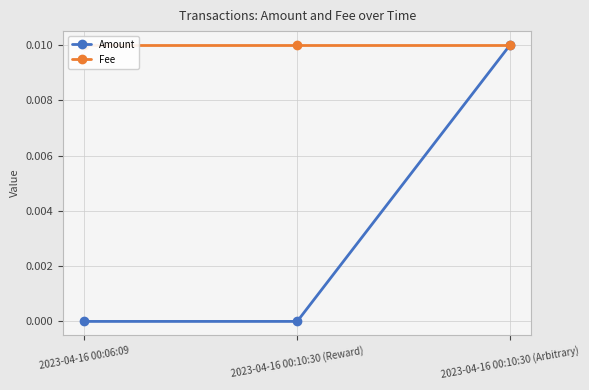

What is the label of the 3rd point from the left?

2023-04-16 00:10:30 (Arbitrary)